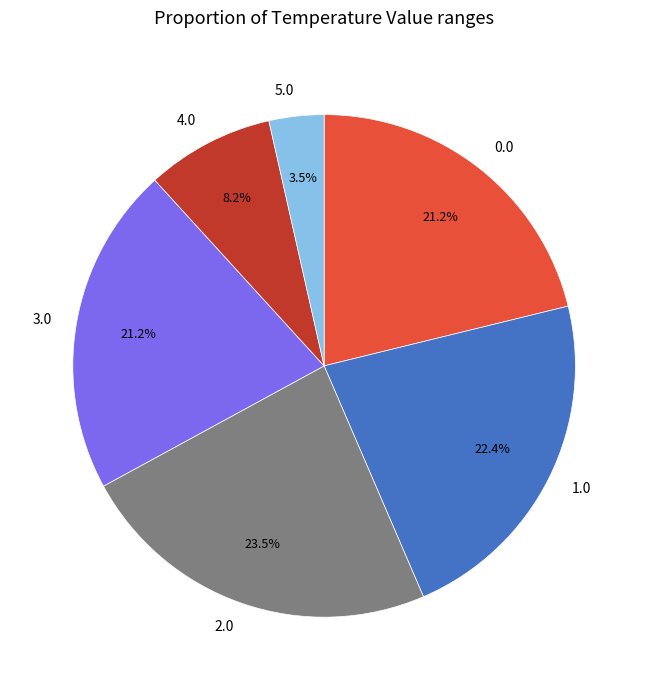

What percentage do 2.0 and 1.0 together represent?

45.9%